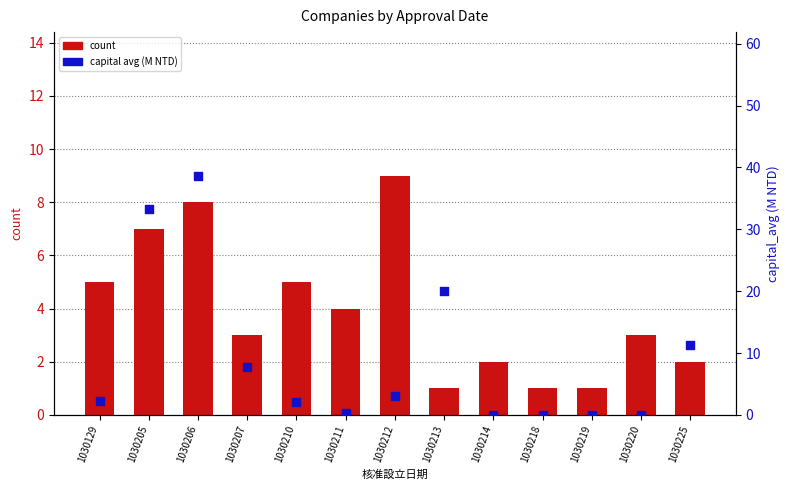

What are all the series names shown in the legend?

count, capital avg (M)